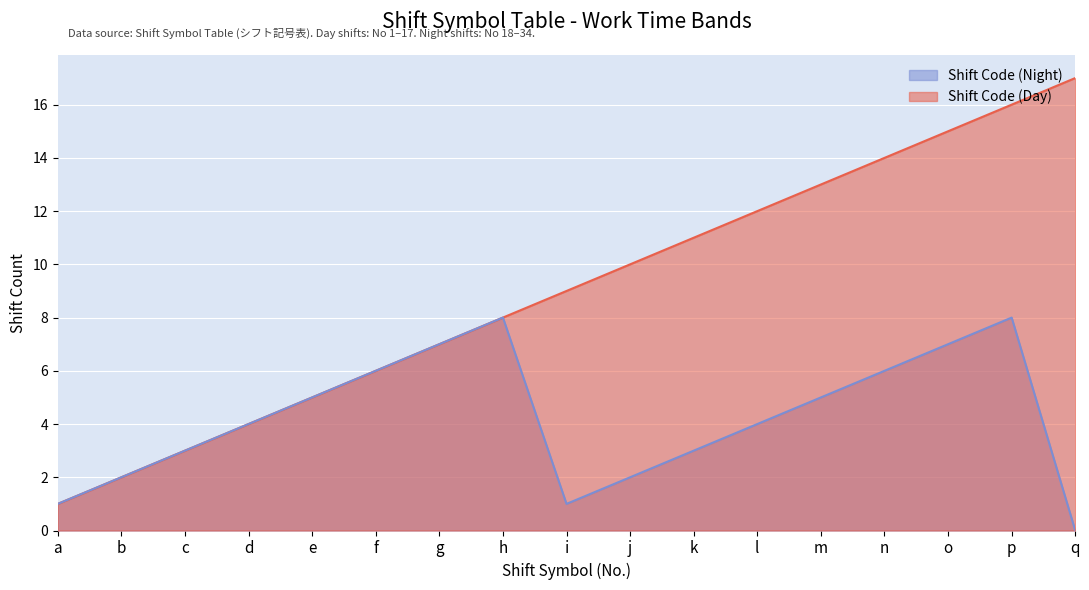

True or false: Shift Code (Day) and Shift Code (Night) intersect in this chart.

False